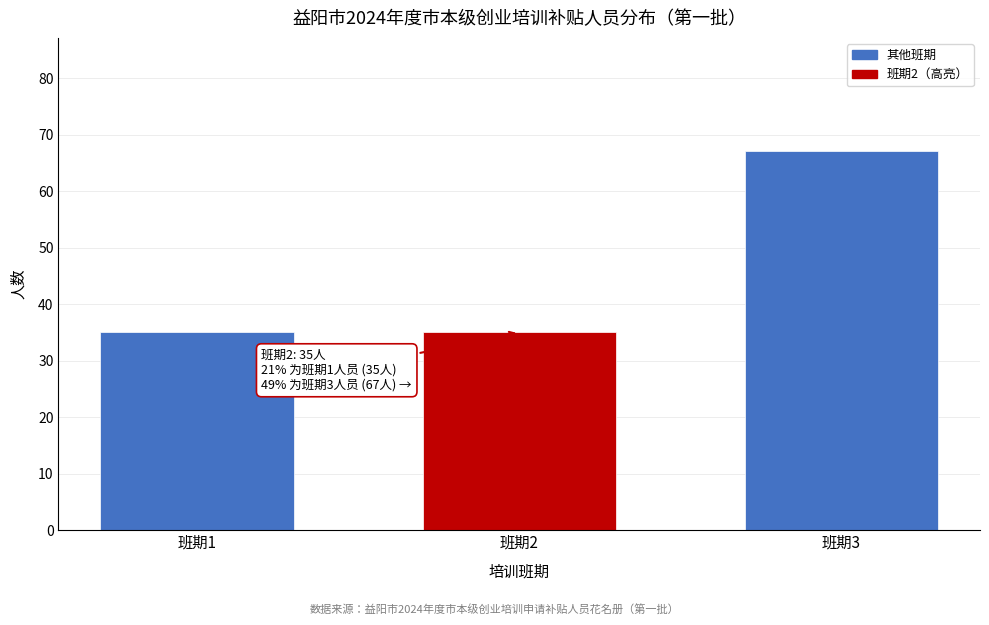

Reading right to left, transcribe all the data shown in this chart.

班期3=67	班期2=35	班期1=35